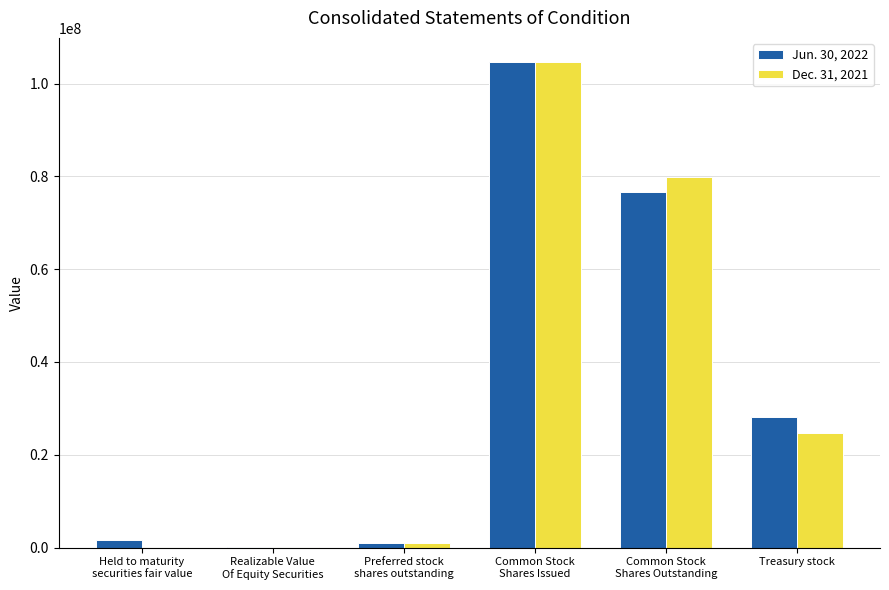

Does the chart contain stacked bars?

No